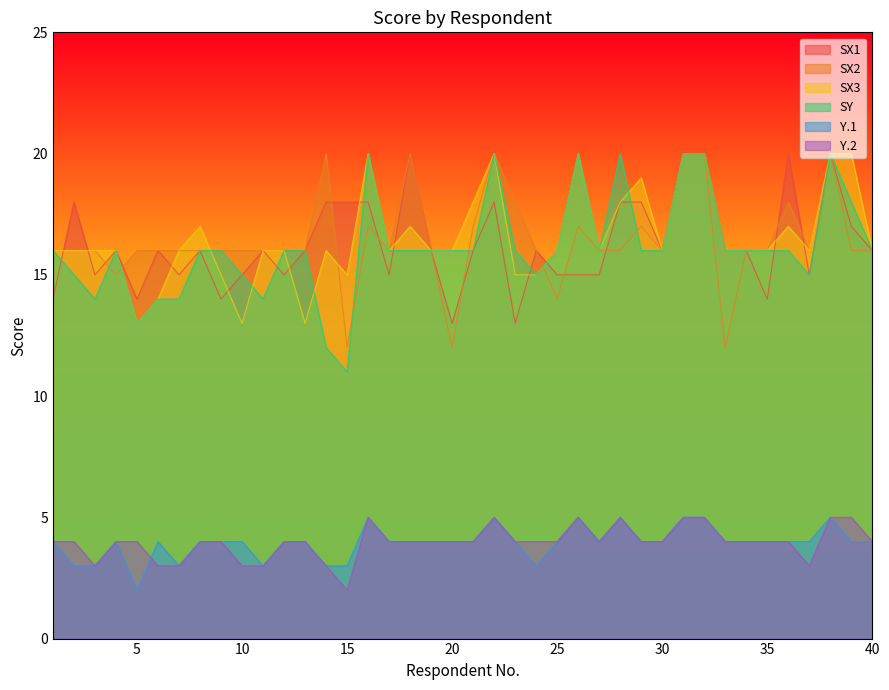

What is the difference between the highest and lowest values at 10?

13